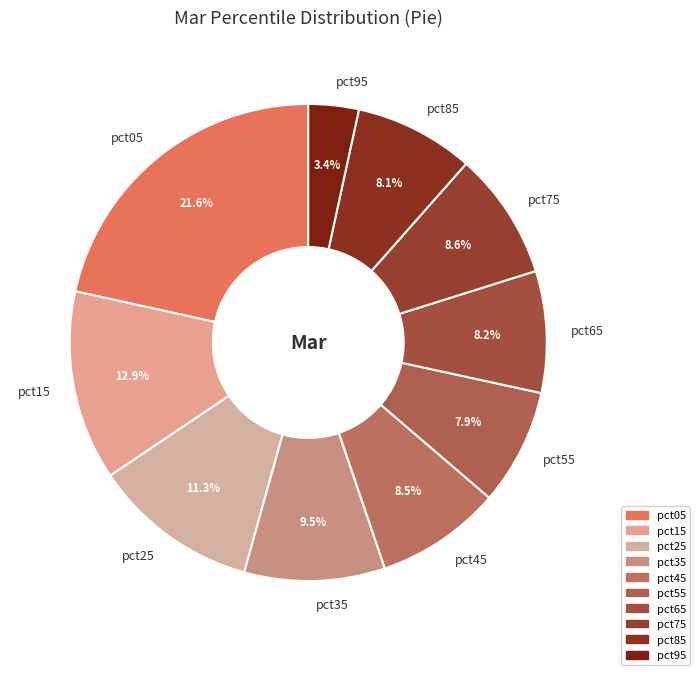

Combined, what portion of the pie is pct85 and pct35?

17.6%